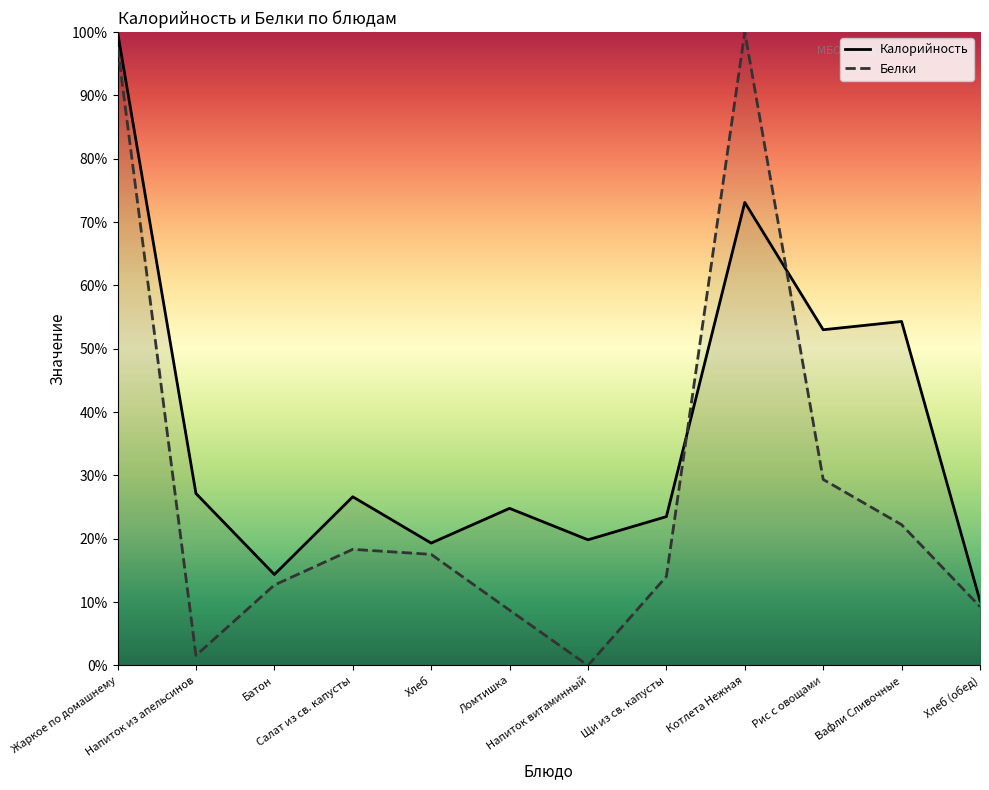

What is the label of the 8th point from the right?

Хлеб